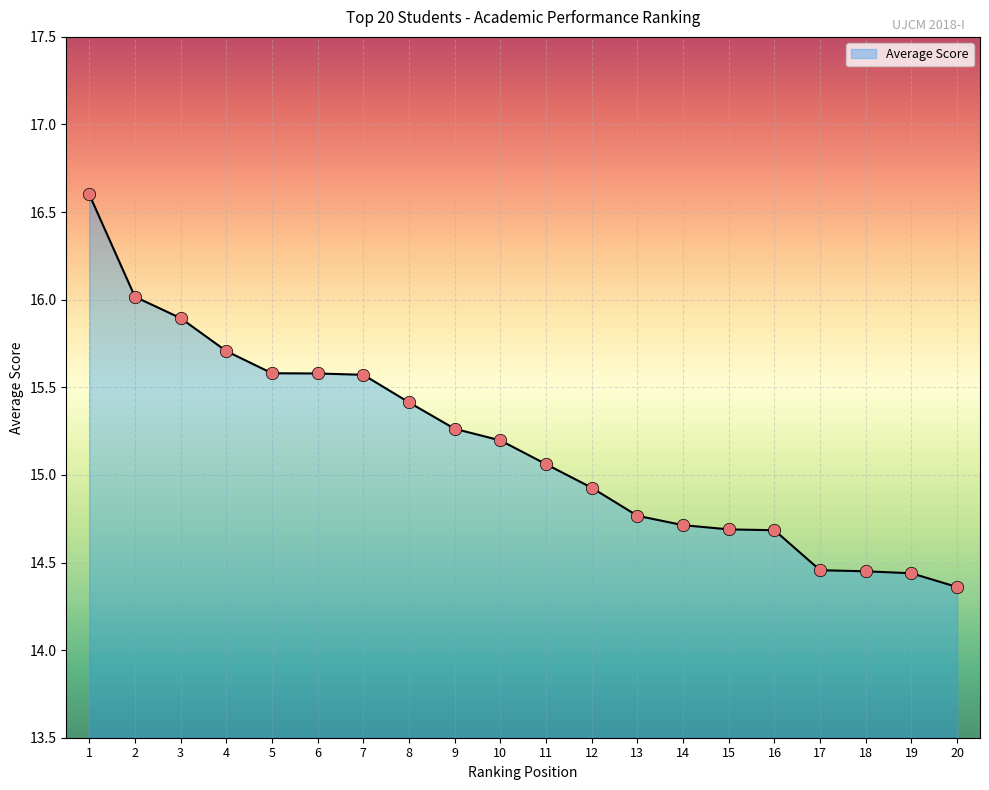

What is the change in value from 5 to 13?

-0.8